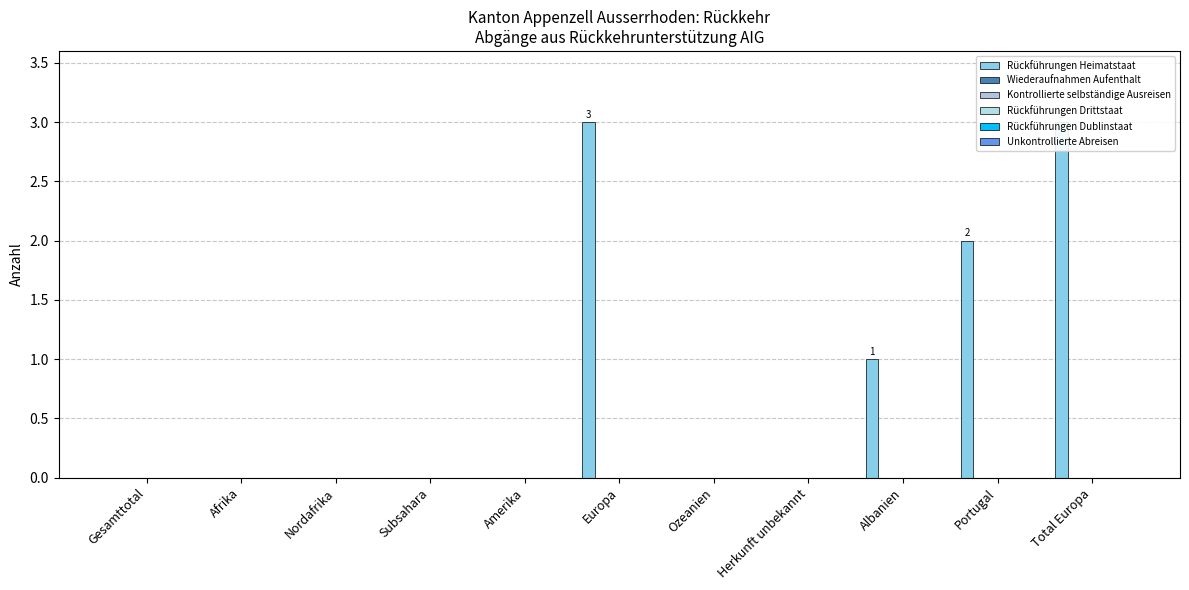

Does the chart contain stacked bars?

No